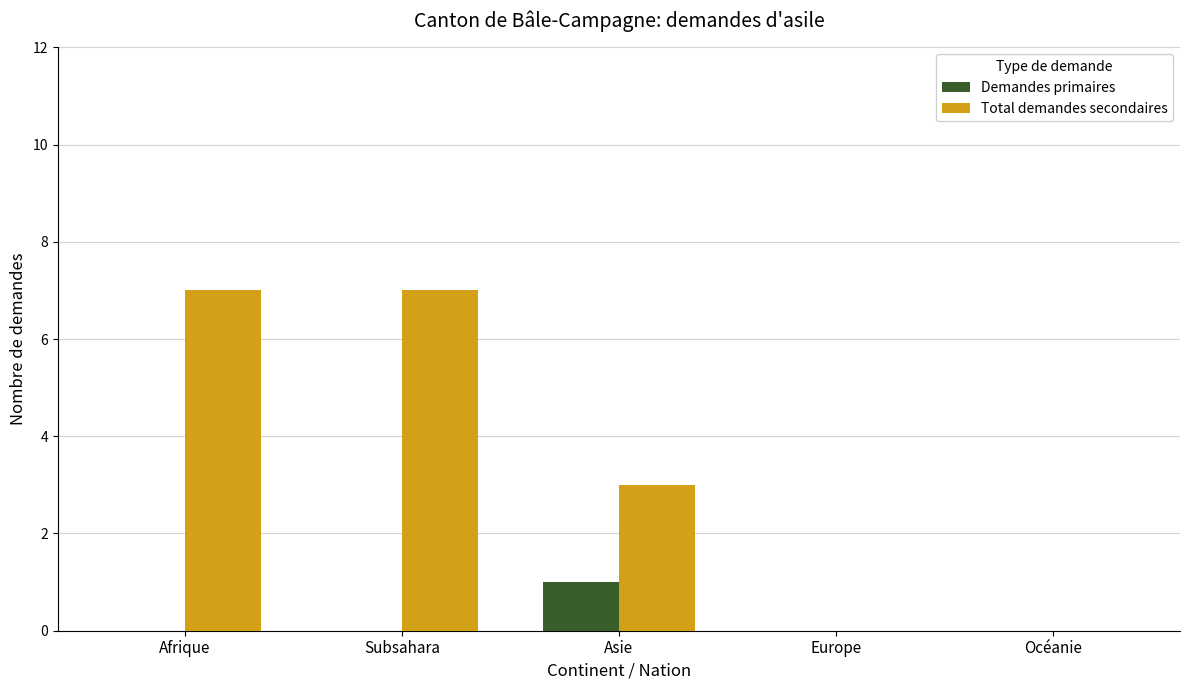

Count the number of categories in the chart.

5